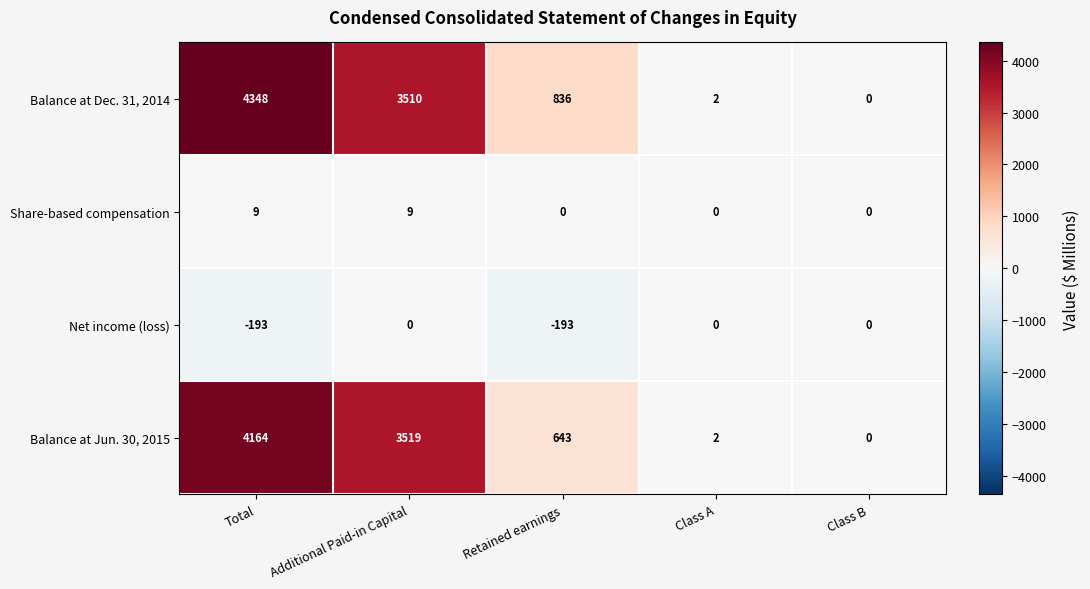

At which category does the chart reach its peak across all series?

Total